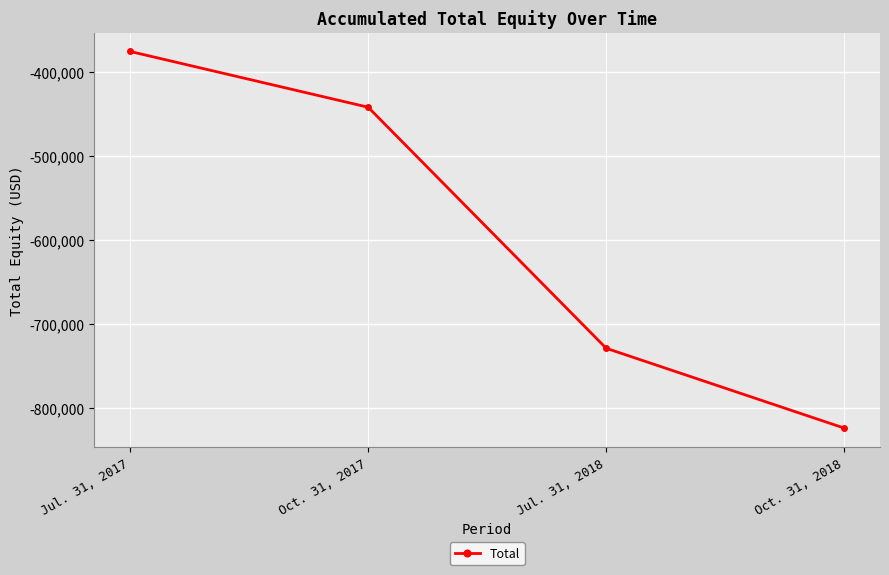

What is the approximate value at Jul. 31, 2017, to the nearest 10?

-375980